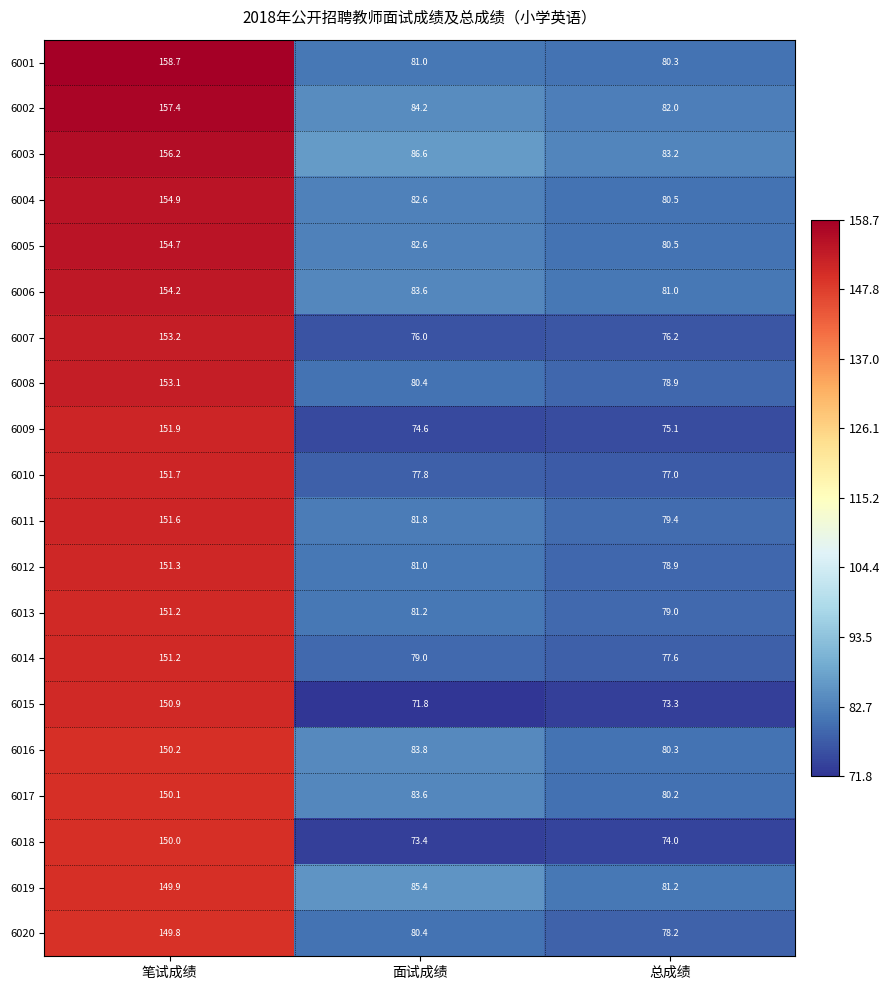

What is the total value across all series at 笔试成绩?

3052.2